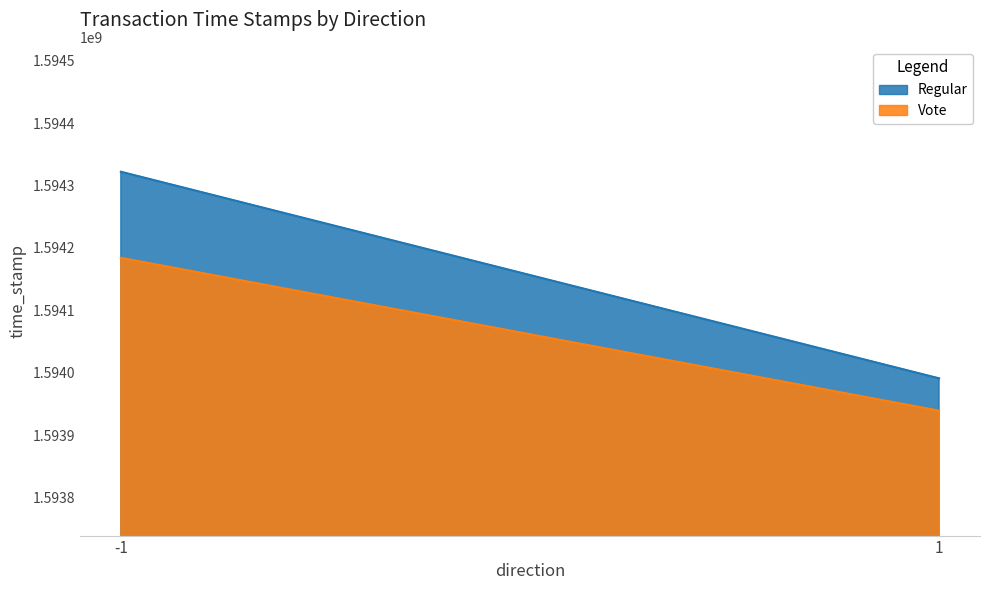

At which label is Vote closest to 1594061836?

1